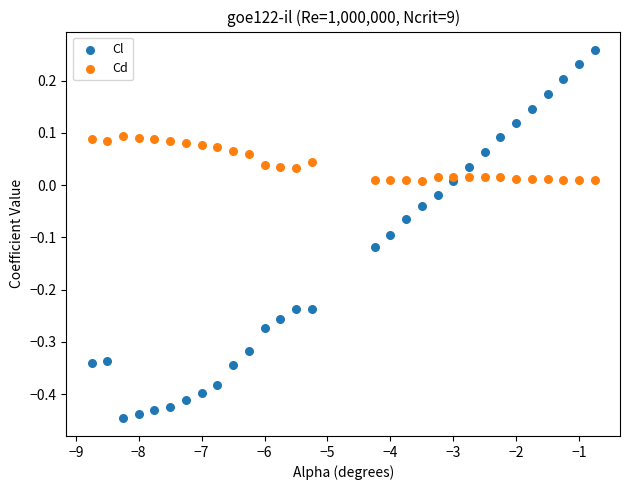

Which series has the largest Y range (max minus min)?

Cl